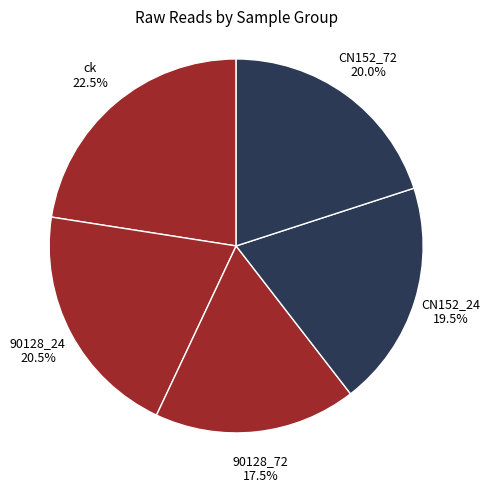

Which has a higher value, CN152_72 or ck?

ck